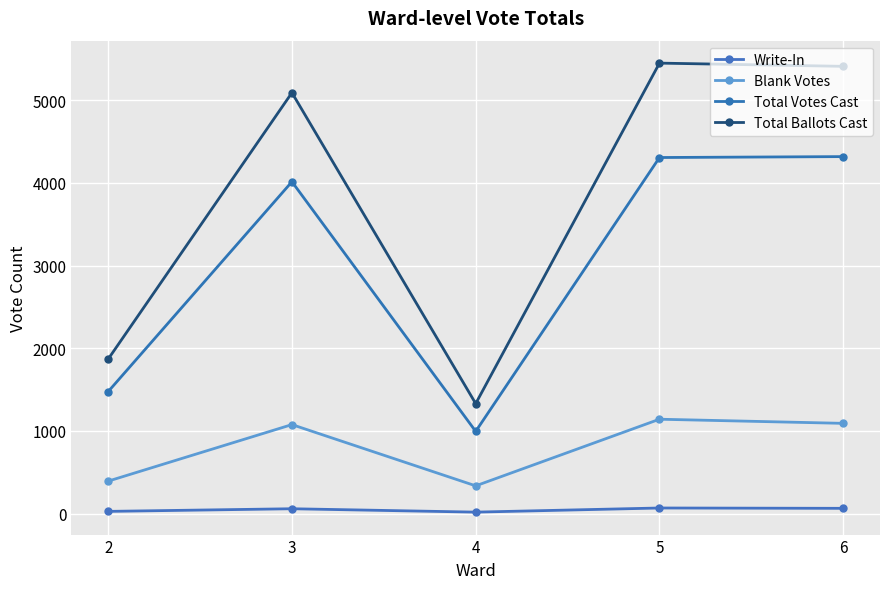

List the labels in order of Write-In value, smallest first.

4, 2, 3, 6, 5